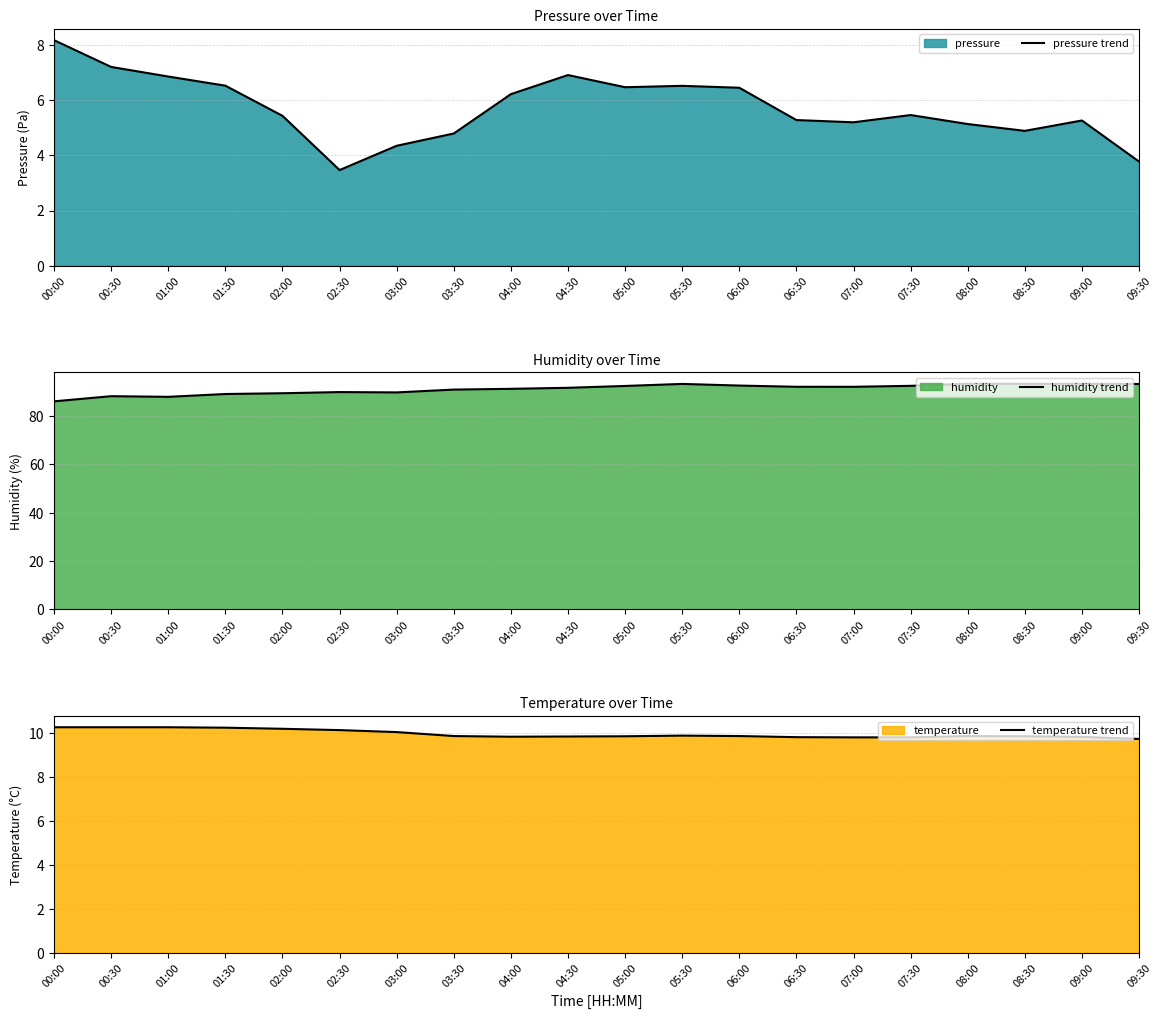

Which has a higher value, 01:30 or 07:30?

01:30